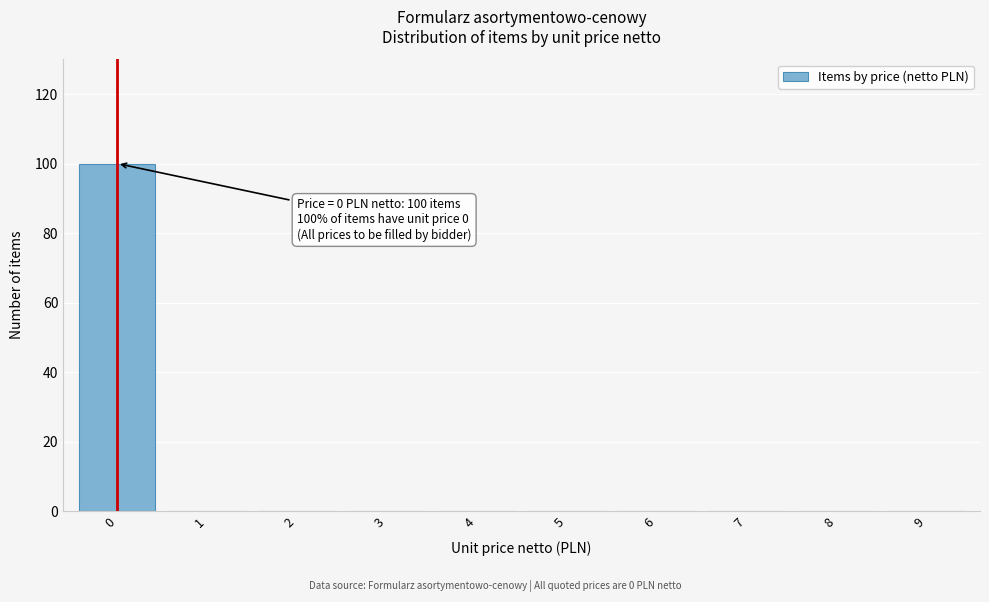

Reading left to right, what are all the values shown in this chart?

0=100	1=0	2=0	3=0	4=0	5=0	6=0	7=0	8=0	9=0